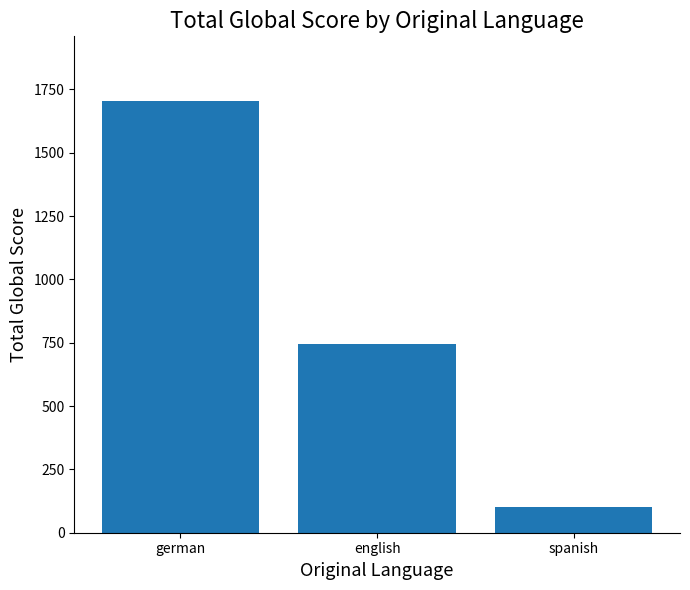

What is the sum of the values at english and german?

2448